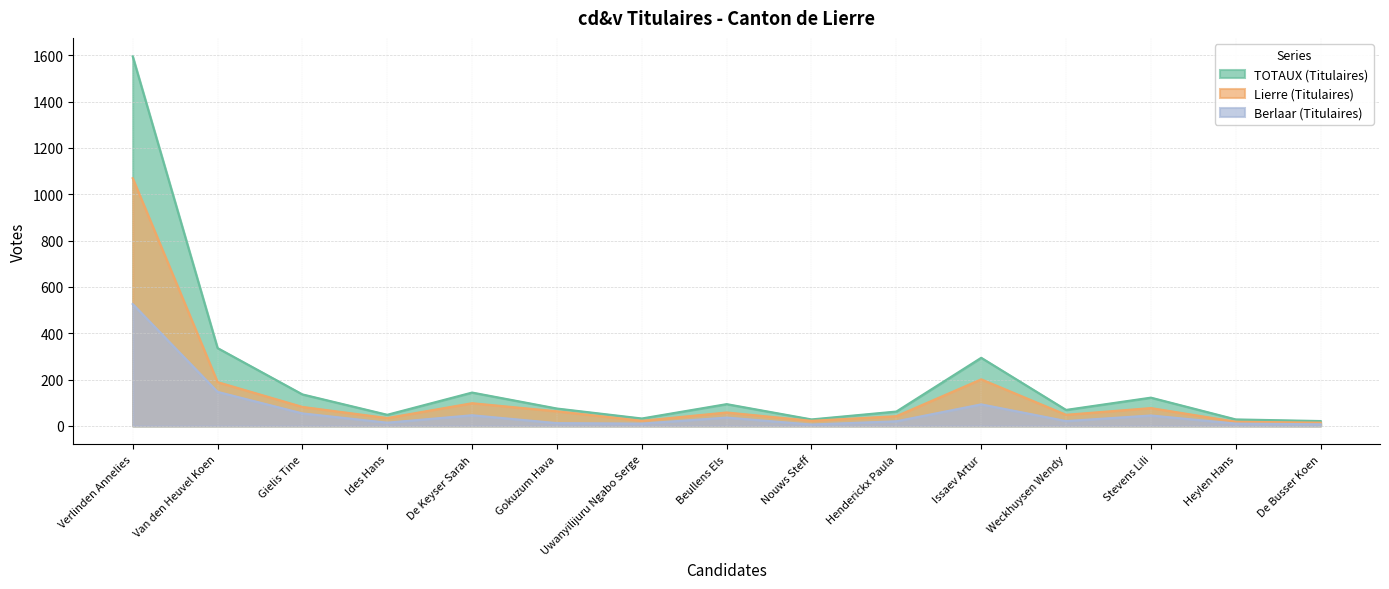

What is the spread (max minus min) of values at Weckhuysen Wendy?

48